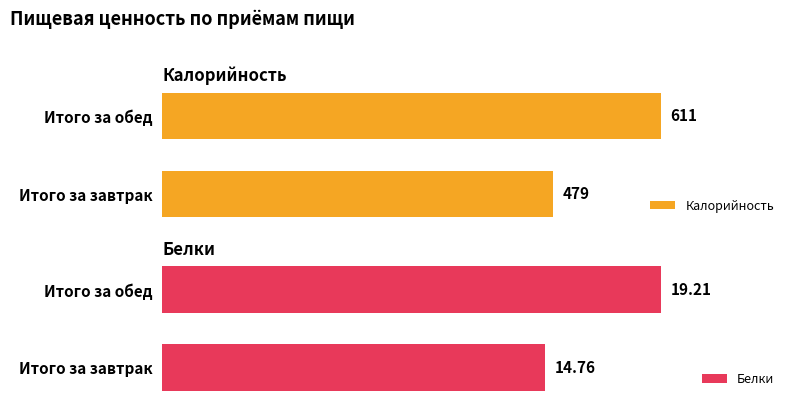

What is the difference between the highest and lowest values at 1?

591.8